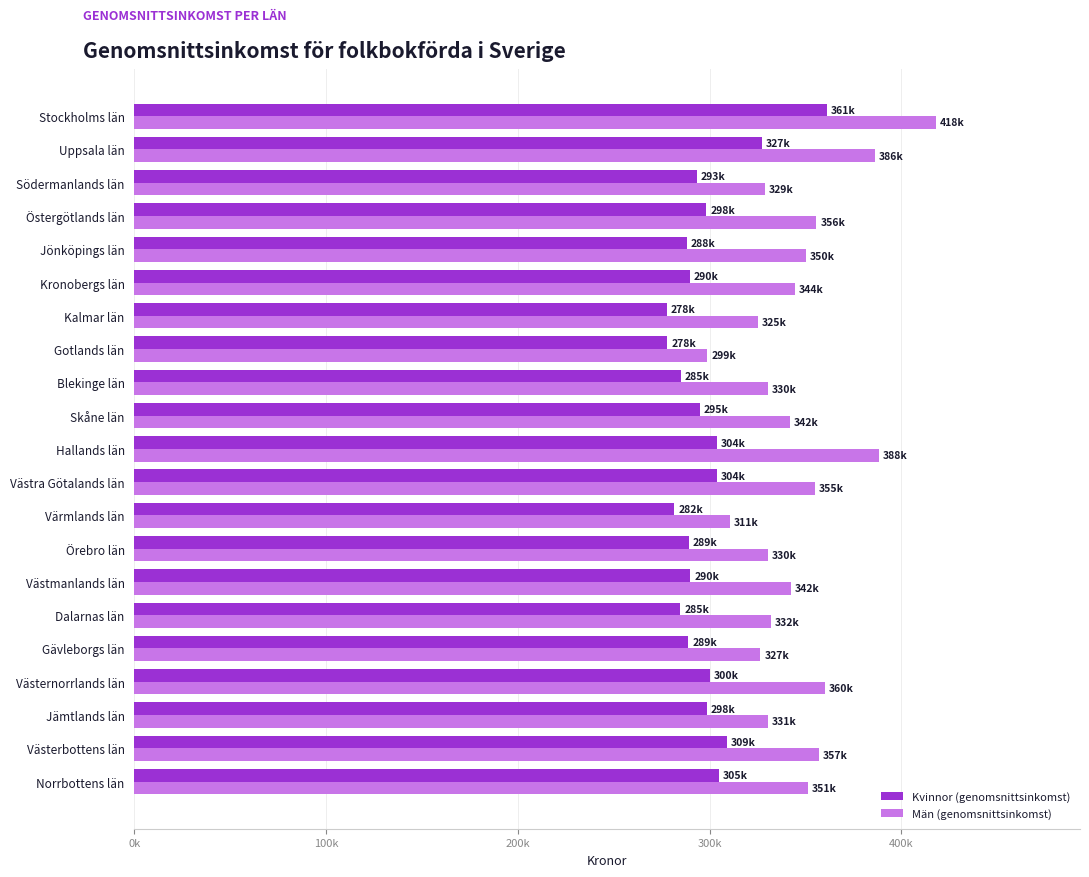

What are all the series names shown in the legend?

Kvinnor (genomsnittsinkomst), Män (genomsnittsinkomst)